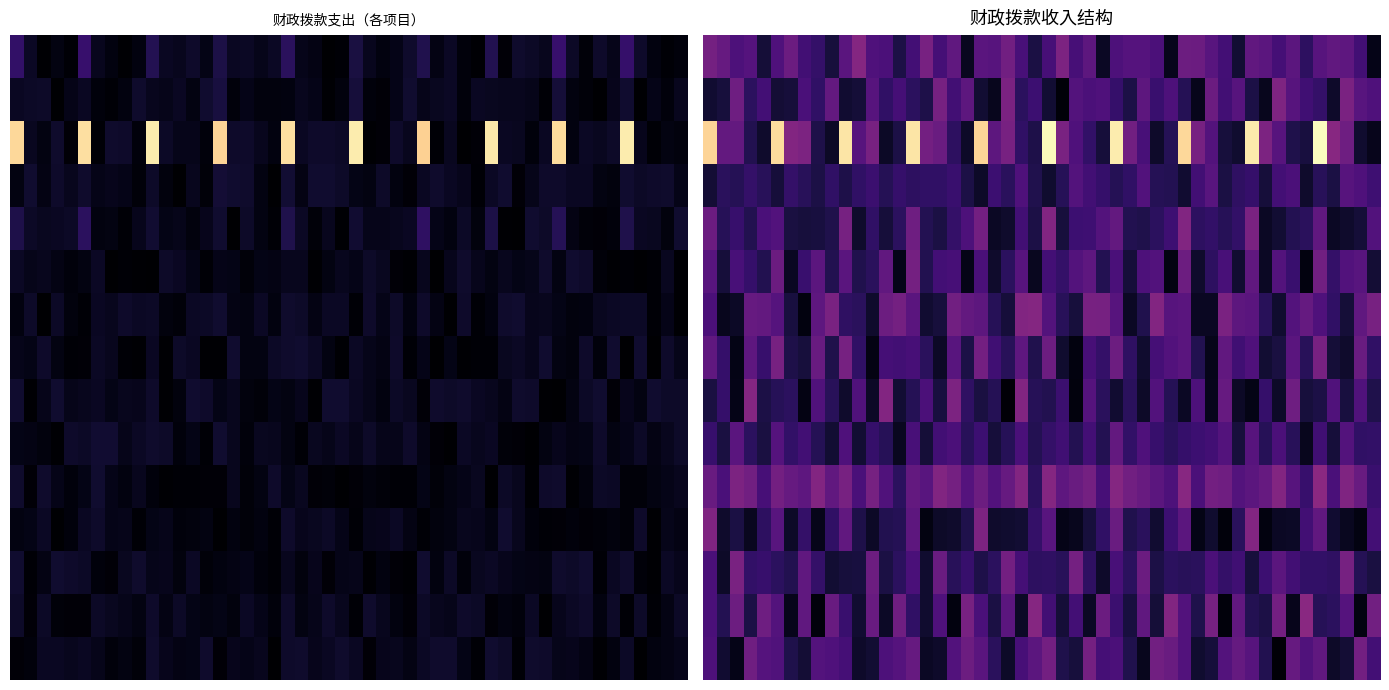

Is the value of 自然资源海洋气象等支出 at 国有资本经营预算 greater than the value of 商业服务业等支出 at 政府性基金预算?

No